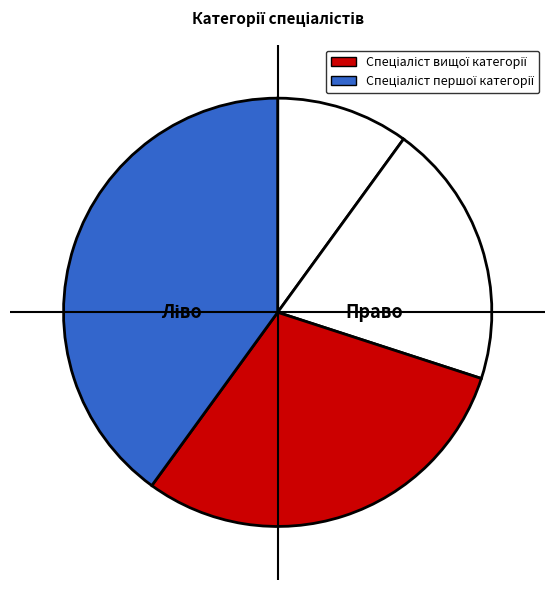

Which slice is the smallest?

Спеціаліст